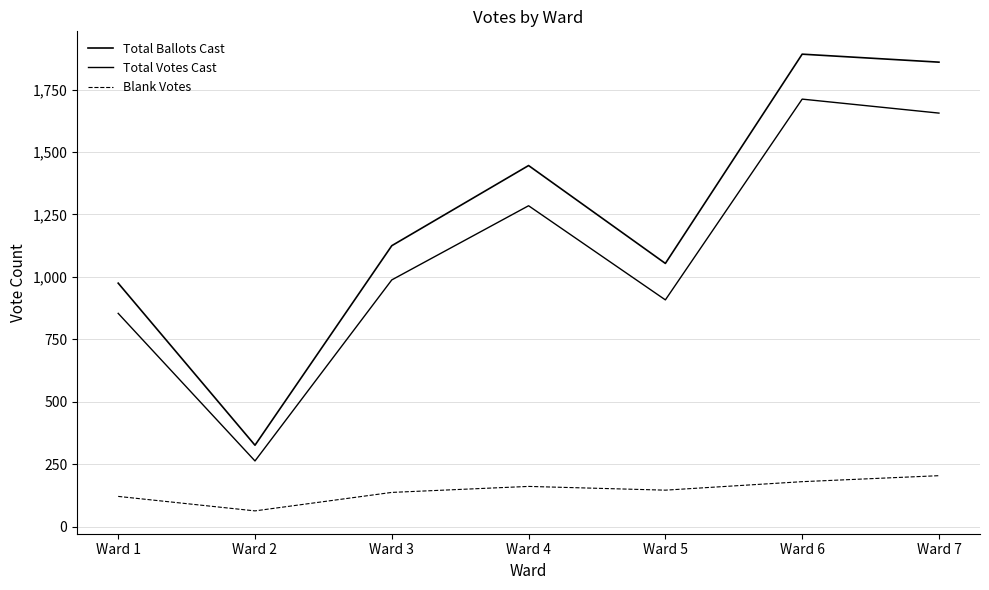

Does the chart display data point markers on the line(s)?

No